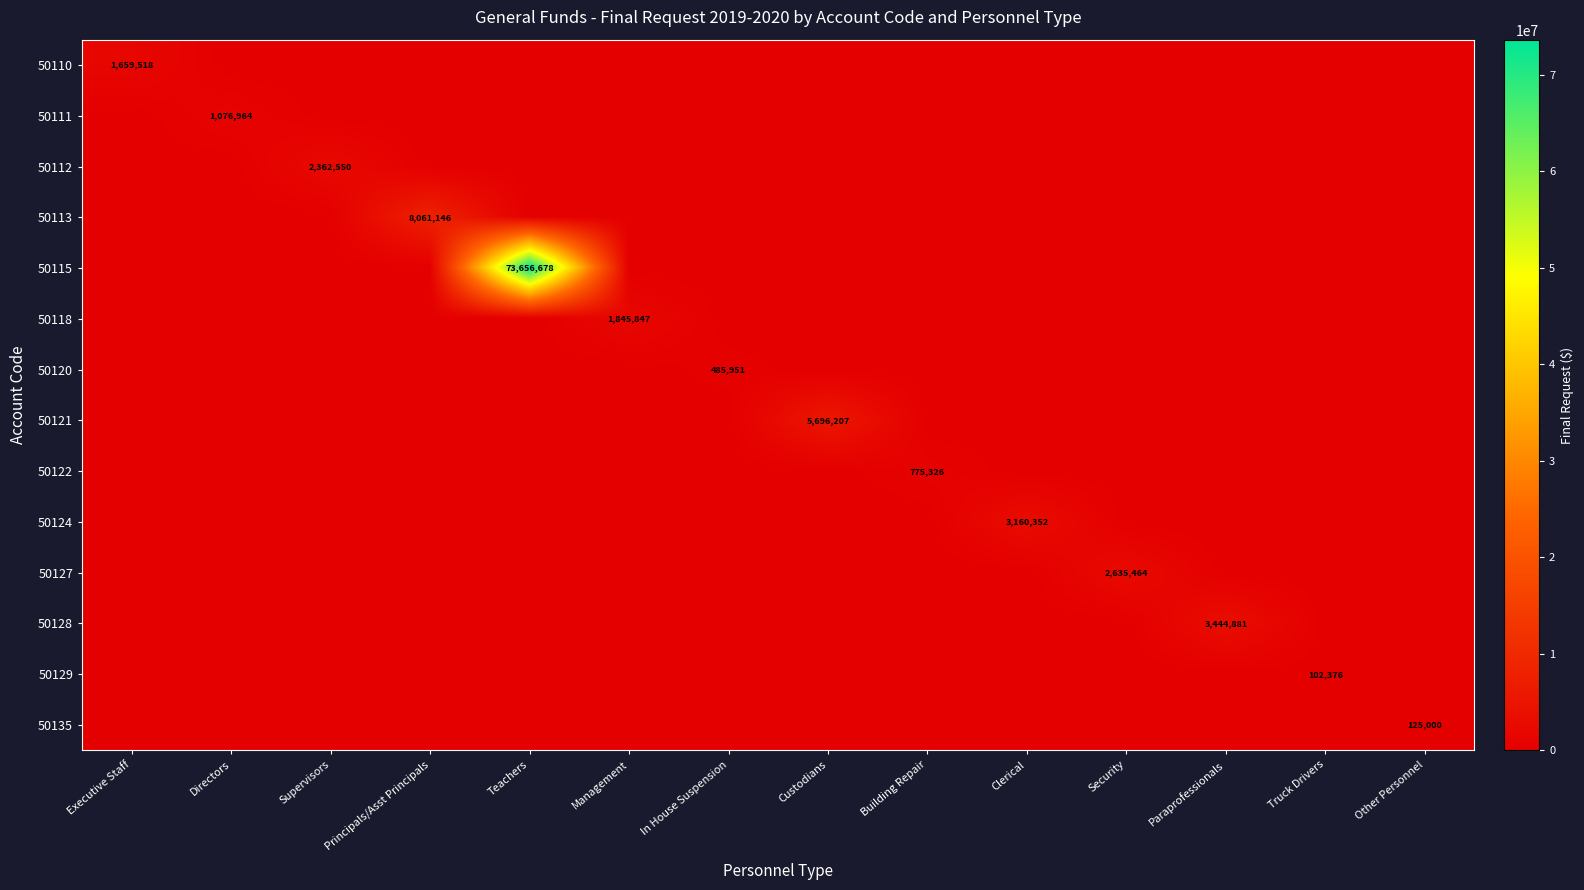

Rank the series by their maximum value, from lowest to highest.

50129, 50135, 50120, 50122, 50111, 50110, 50118, 50112, 50127, 50124, 50128, 50121, 50113, 50115